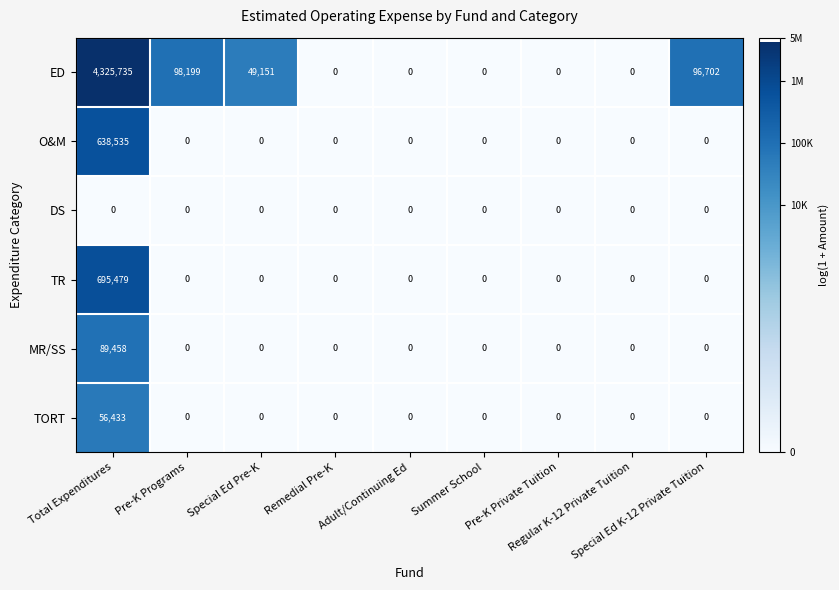

Which series has the largest total across all categories?

ED